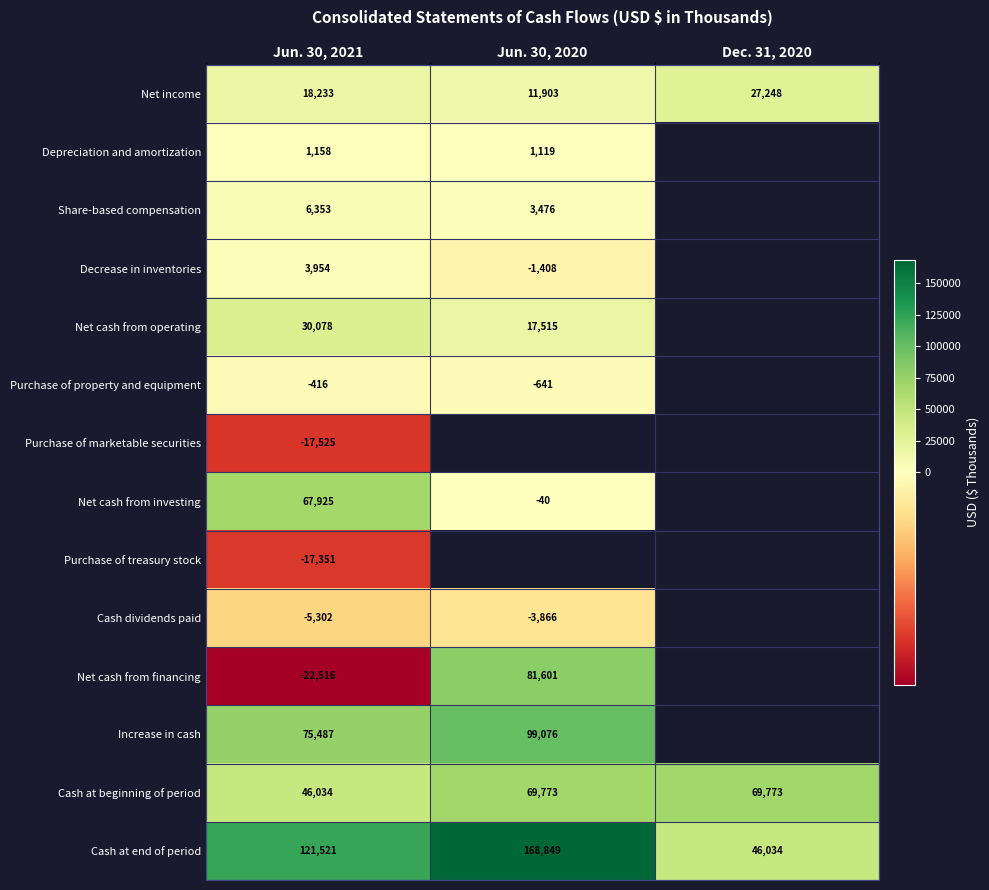

What is the sum of the Net income values at Dec. 31, 2020 and Jun. 30, 2021?

45481